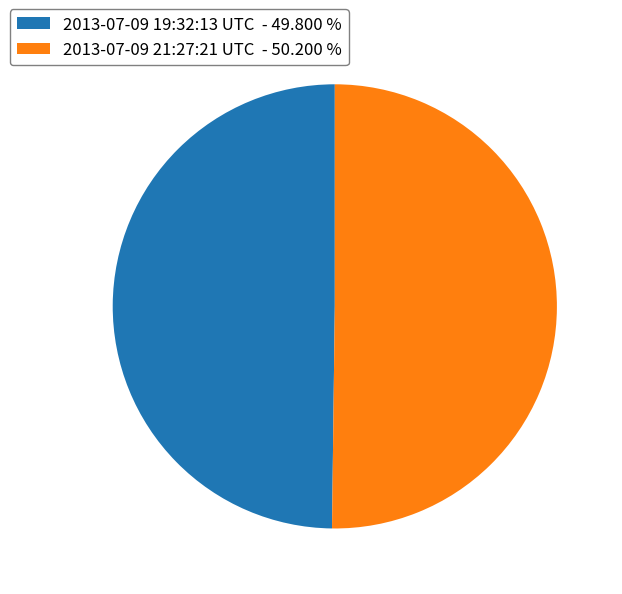

Is the sum of 2013-07-09 19:32:13 UTC - 49.800 % and 2013-07-09 21:27:21 UTC - 50.200 % greater than half?

Yes